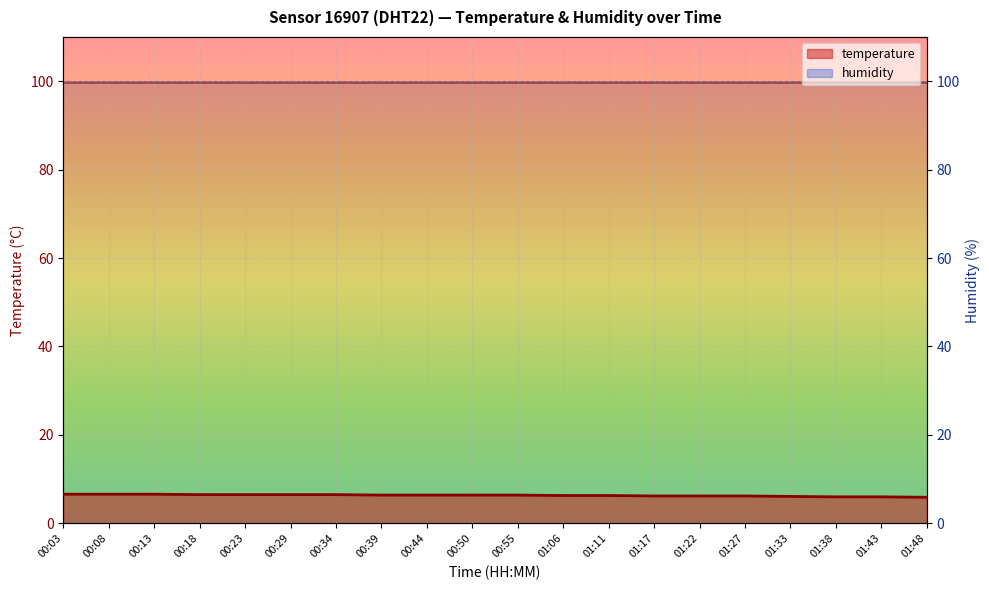

What is the sum of the values at 01:33 and 00:08?

12.7